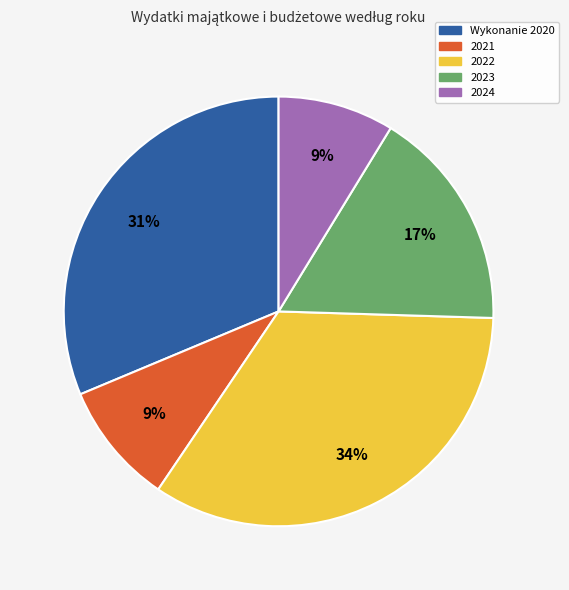

To the nearest percent, what is the difference between the largest and smallest slice percentages?

25%